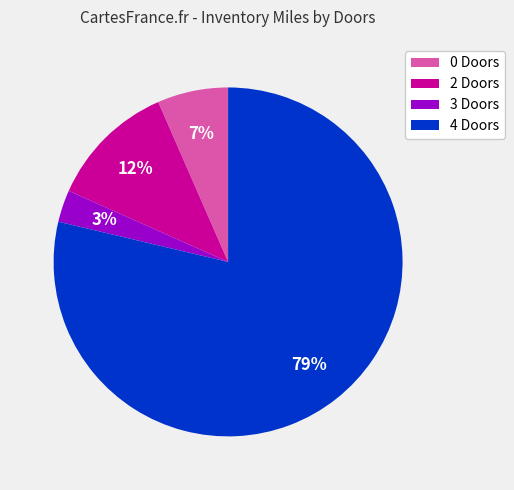

The 2 Doors slice represents 23% of the pie. True or false?

False